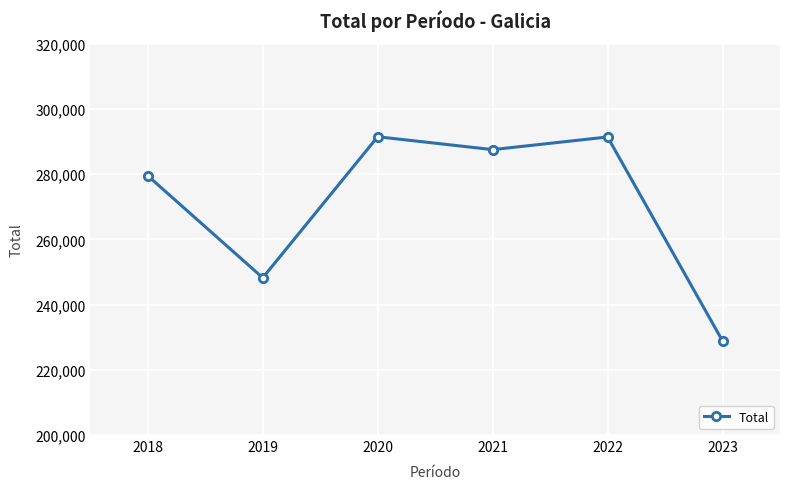

Is this an area chart (filled region under the line)?

No